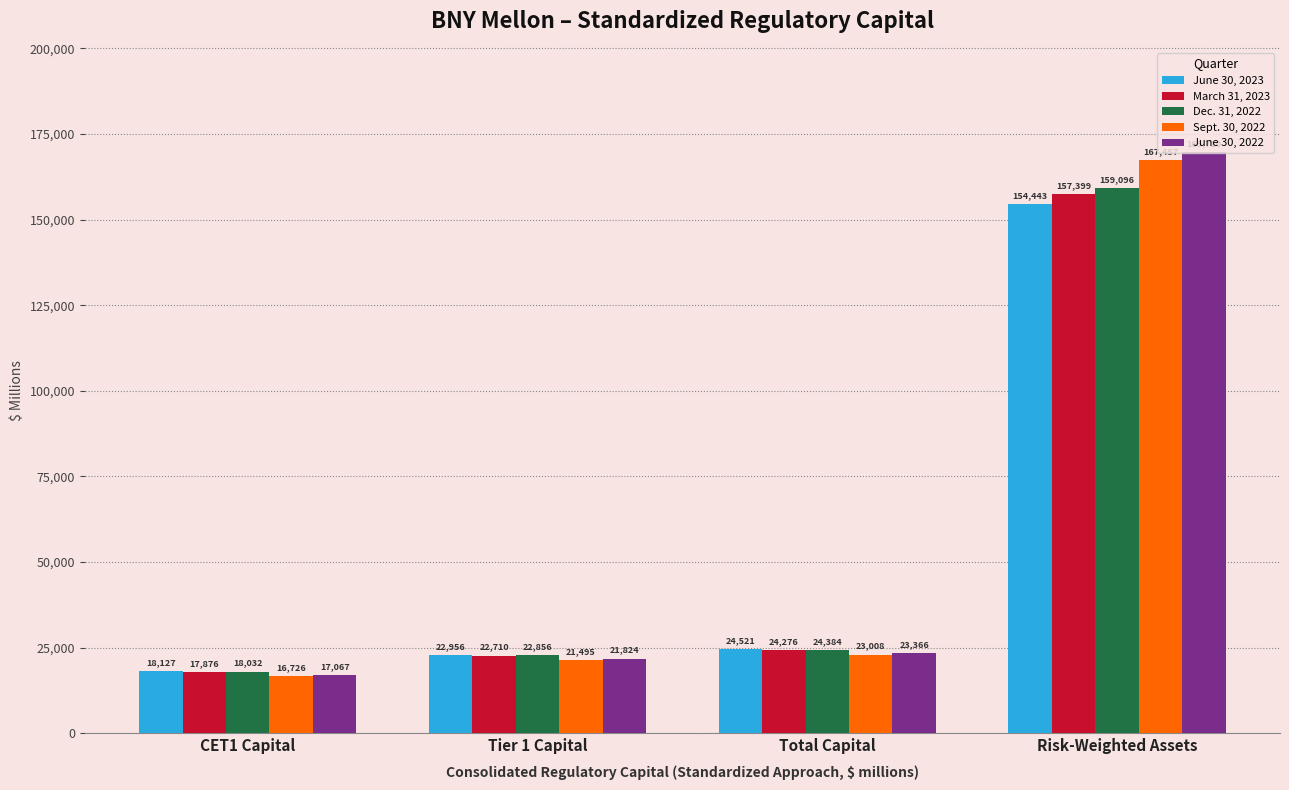

At which category is the sum across all series the highest?

Risk-Weighted Assets